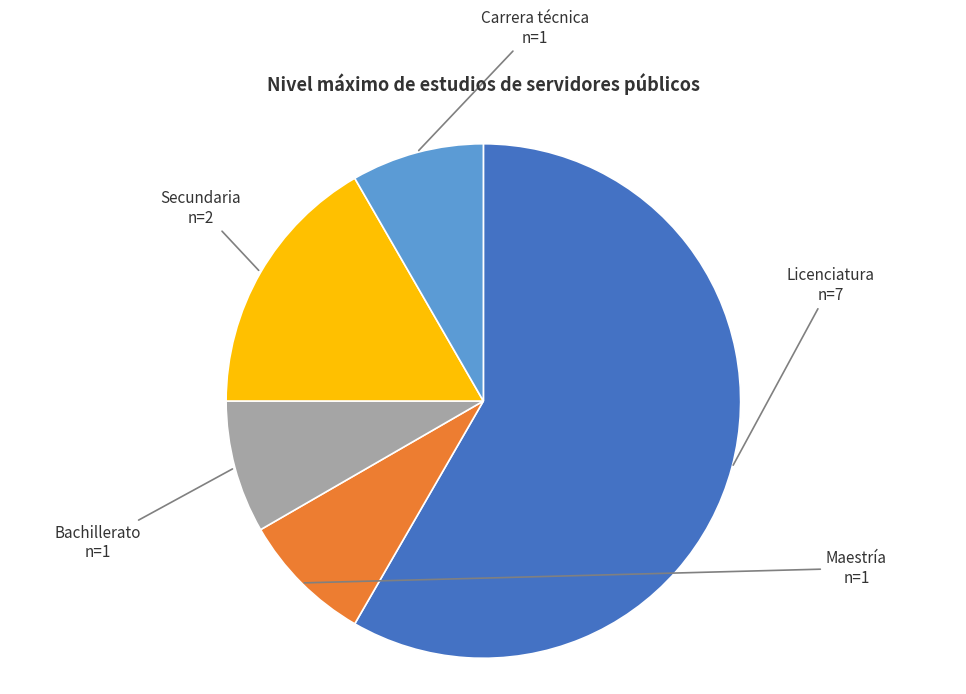

Do Licenciatura and Maestría together represent more than half of the pie?

Yes